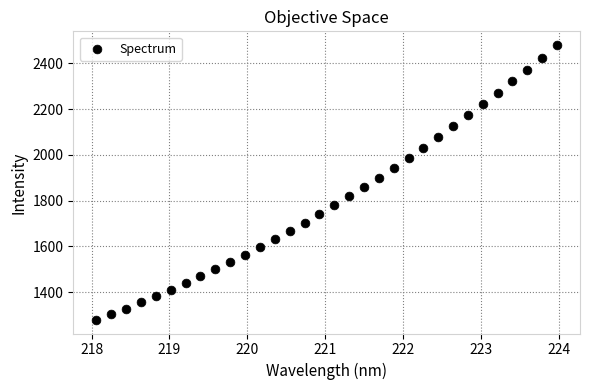

What is the range of Y values (max minus min)?

1200.8